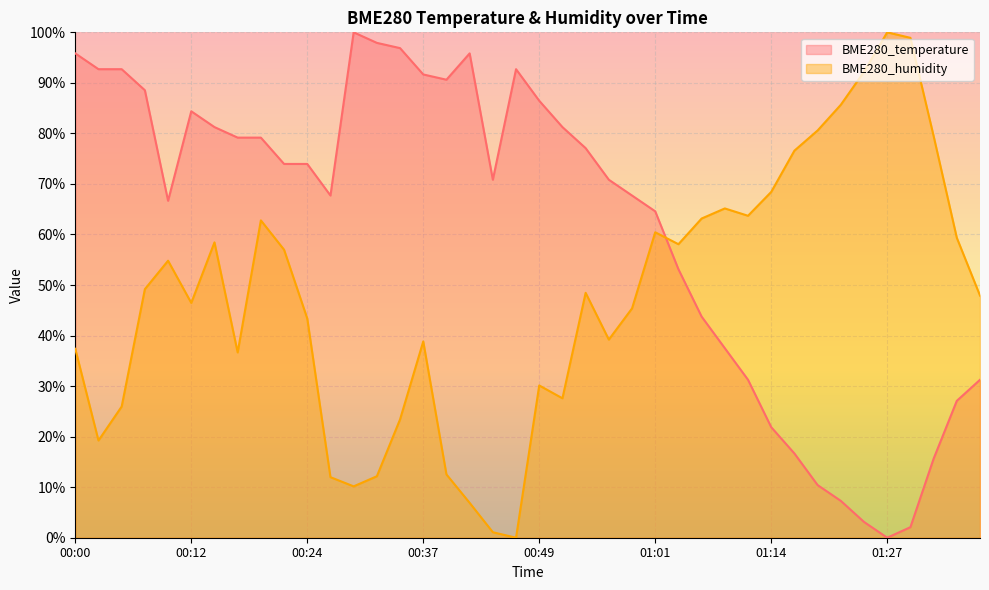

At how many categories does at least one series exceed 7?

40